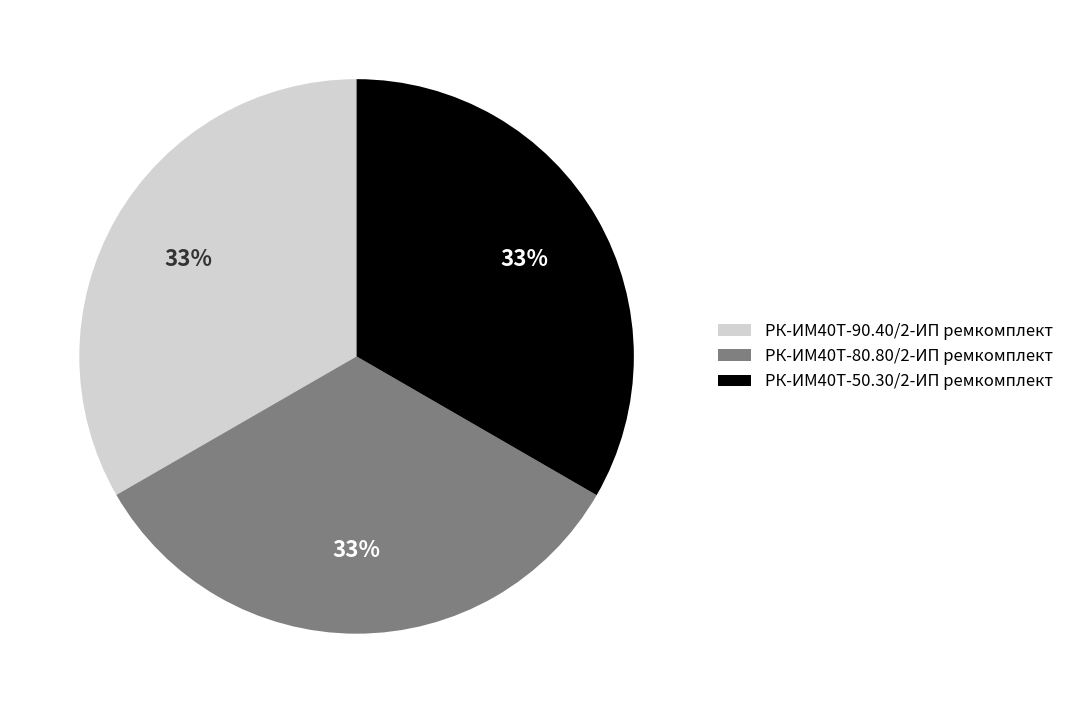

Is the sum of РК-ИМ40T-50.30/2-ИП ремкомплект and РК-ИМ40T-80.80/2-ИП ремкомплект greater than half?

Yes